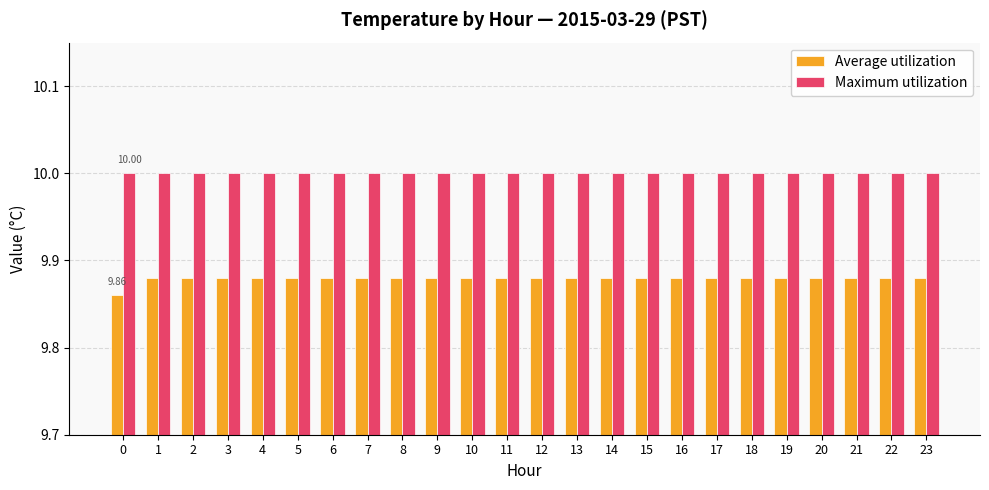

What is the sum of the Maximum utilization values at 23 and 14?

20.0